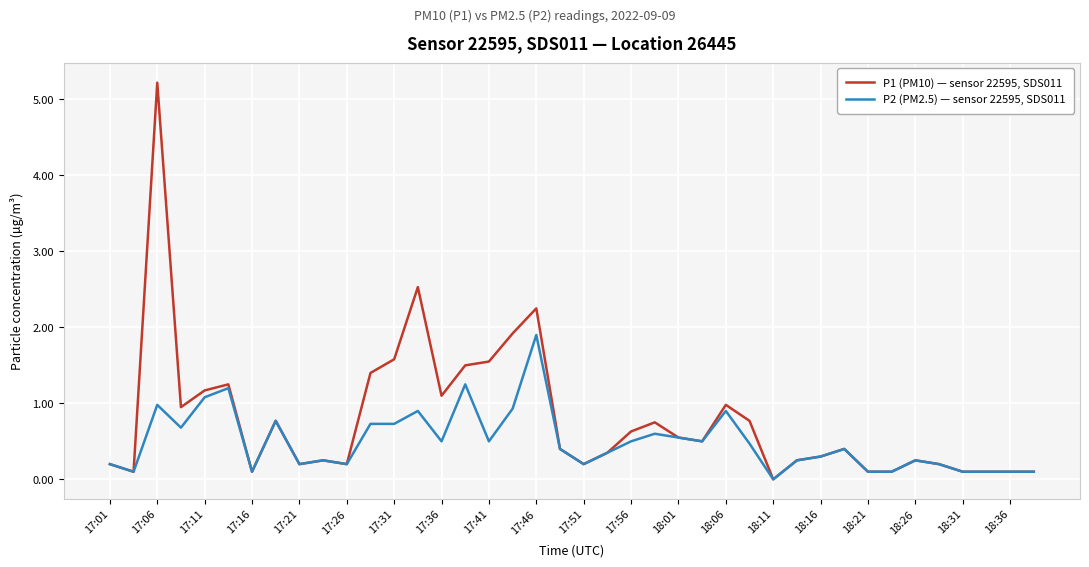

What is the maximum value for P1 (PM10) — sensor 22595, SDS011?

5.2